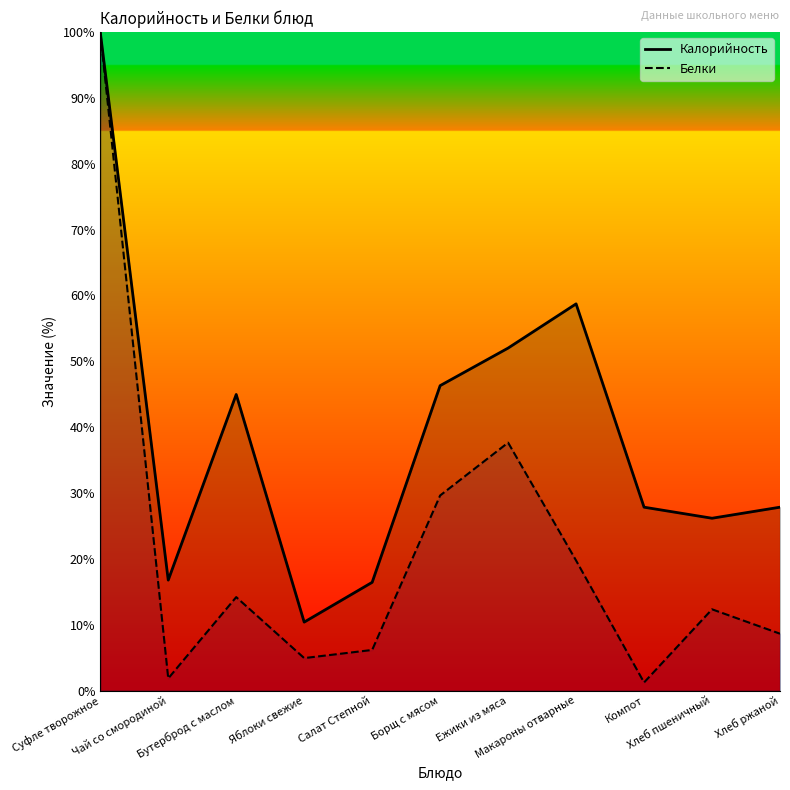

What is the minimum value for Калорийность?

10.4